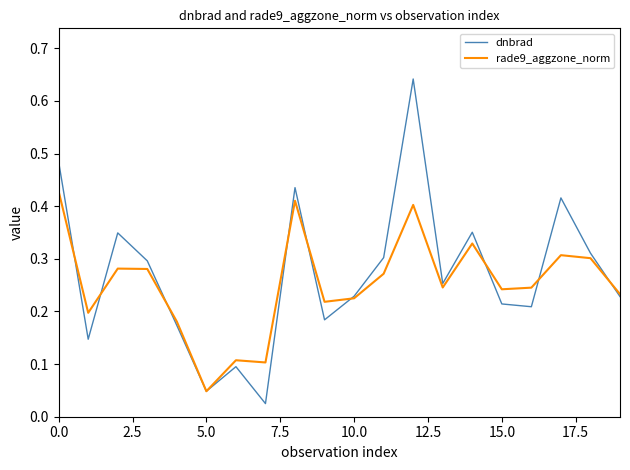

Which series has the widest spread of values?

dnbrad